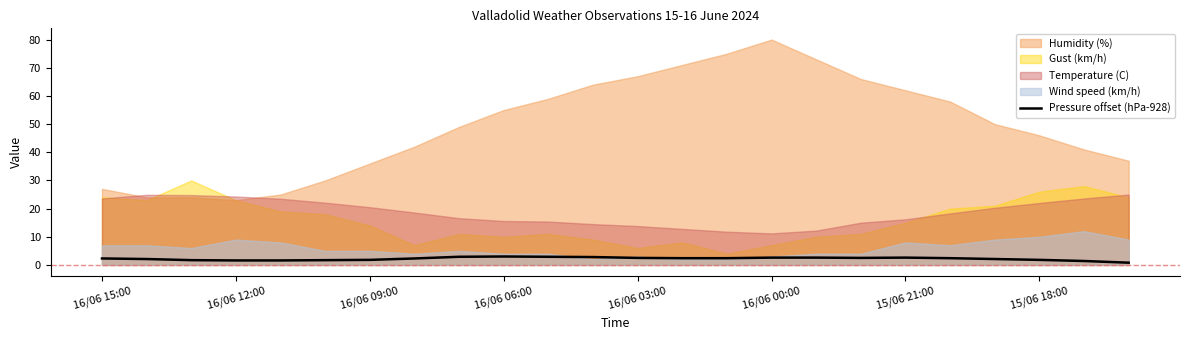

Is it true that Pressure offset (hPa-928) equals 2.6 at 16/06 00:00?

True